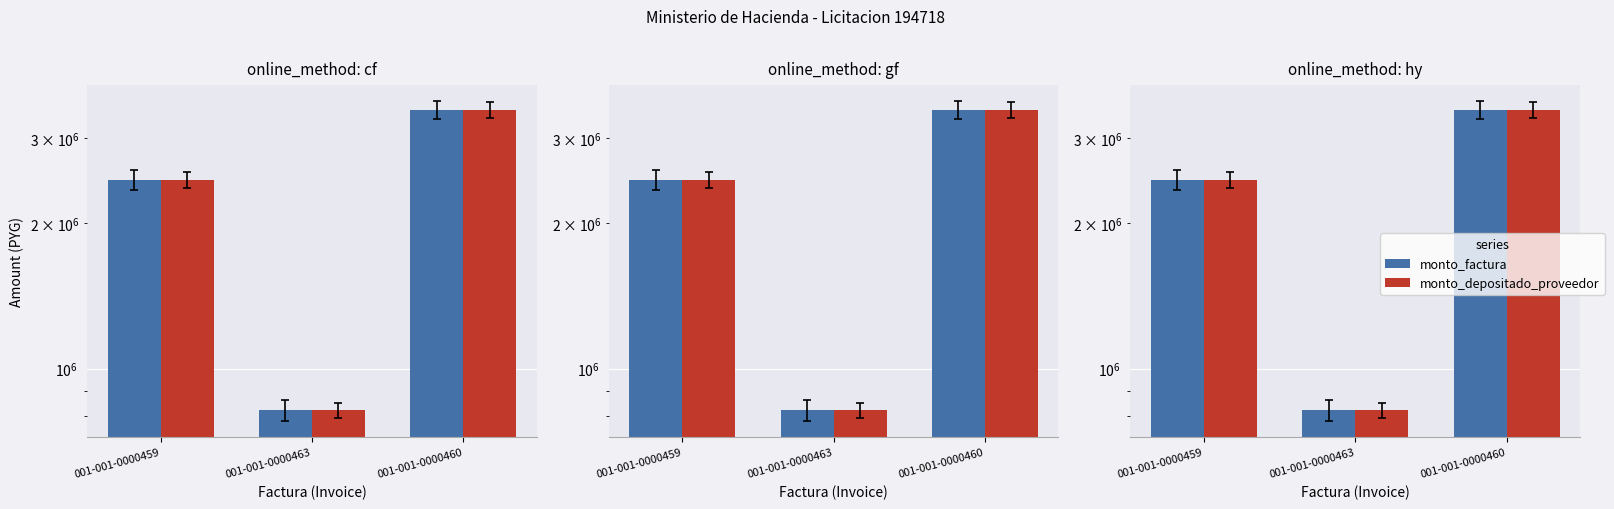

What is the value of the monto_depositado_proveedor bar at the 1st from the left?

2460000